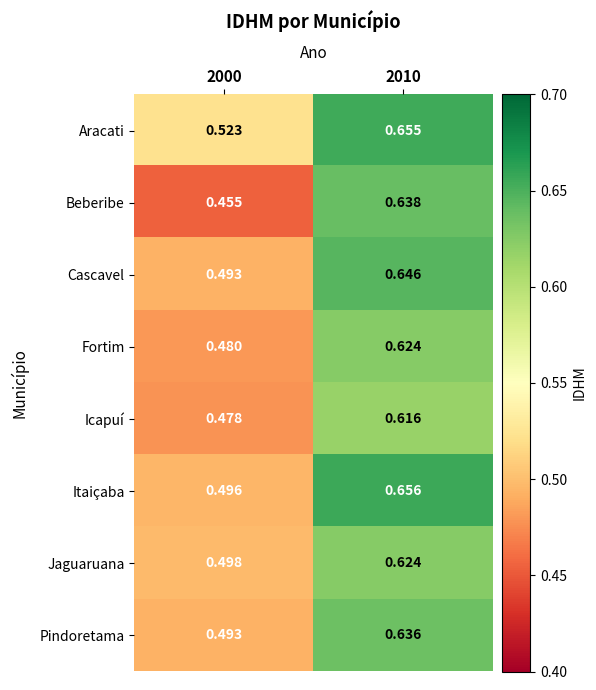

At how many categories does at least one series exceed 0?

2